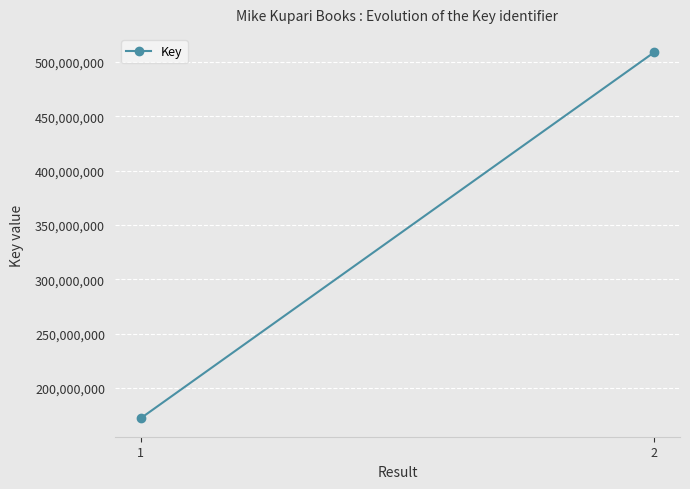

What is the average value?

340573548